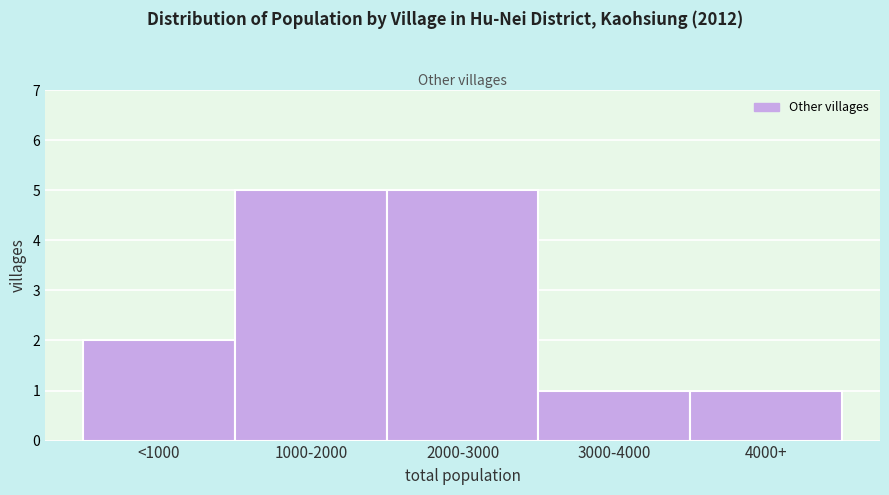

Reading right to left, extract all data points from this chart.

1	1	5	5	2